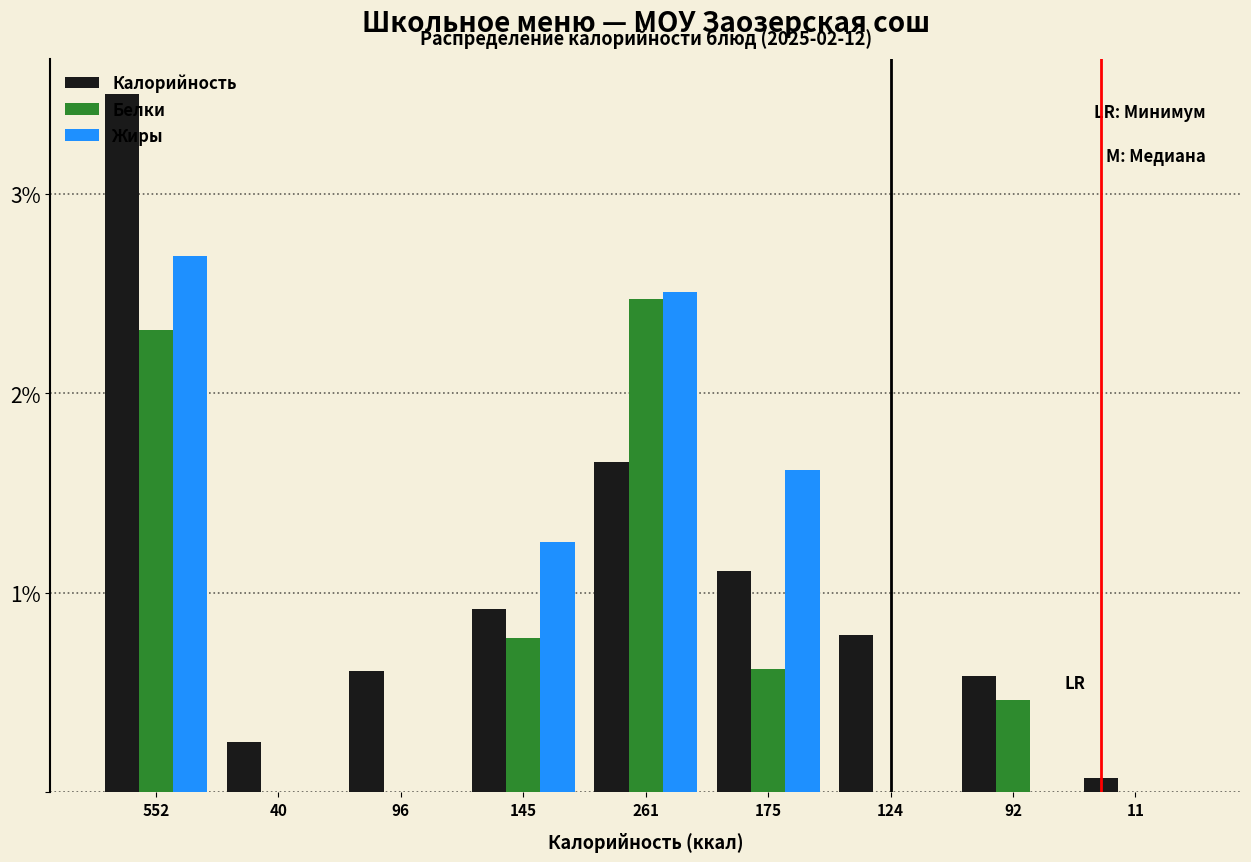

What are all the series names shown in the legend?

Калорийность, Белки, Жиры